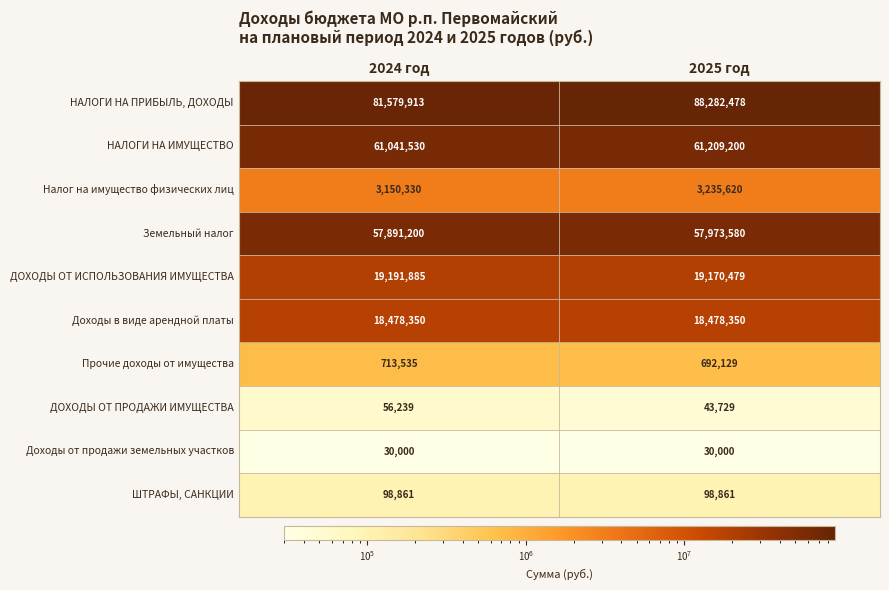

The ДОХОДЫ ОТ ИСПОЛЬЗОВАНИЯ ИМУЩЕСТВА series shows 25528708 at 2024 год. True or false?

False